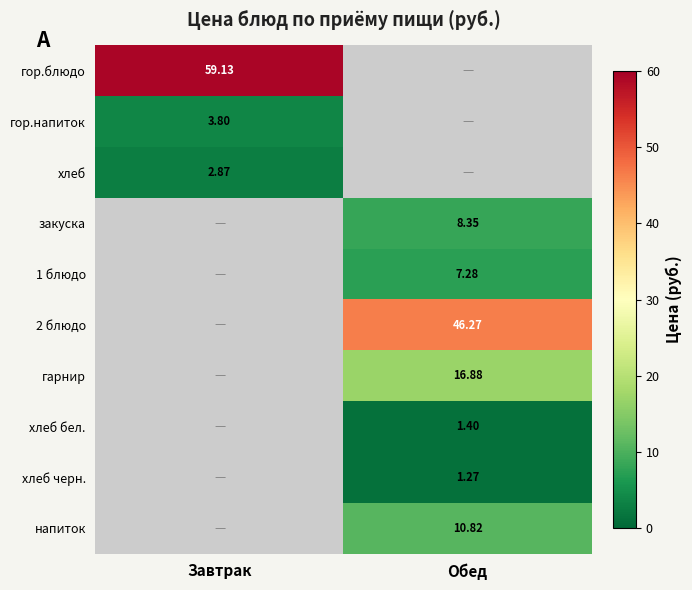

True or false: хлеб has a value of 2.9 at Завтрак.

True